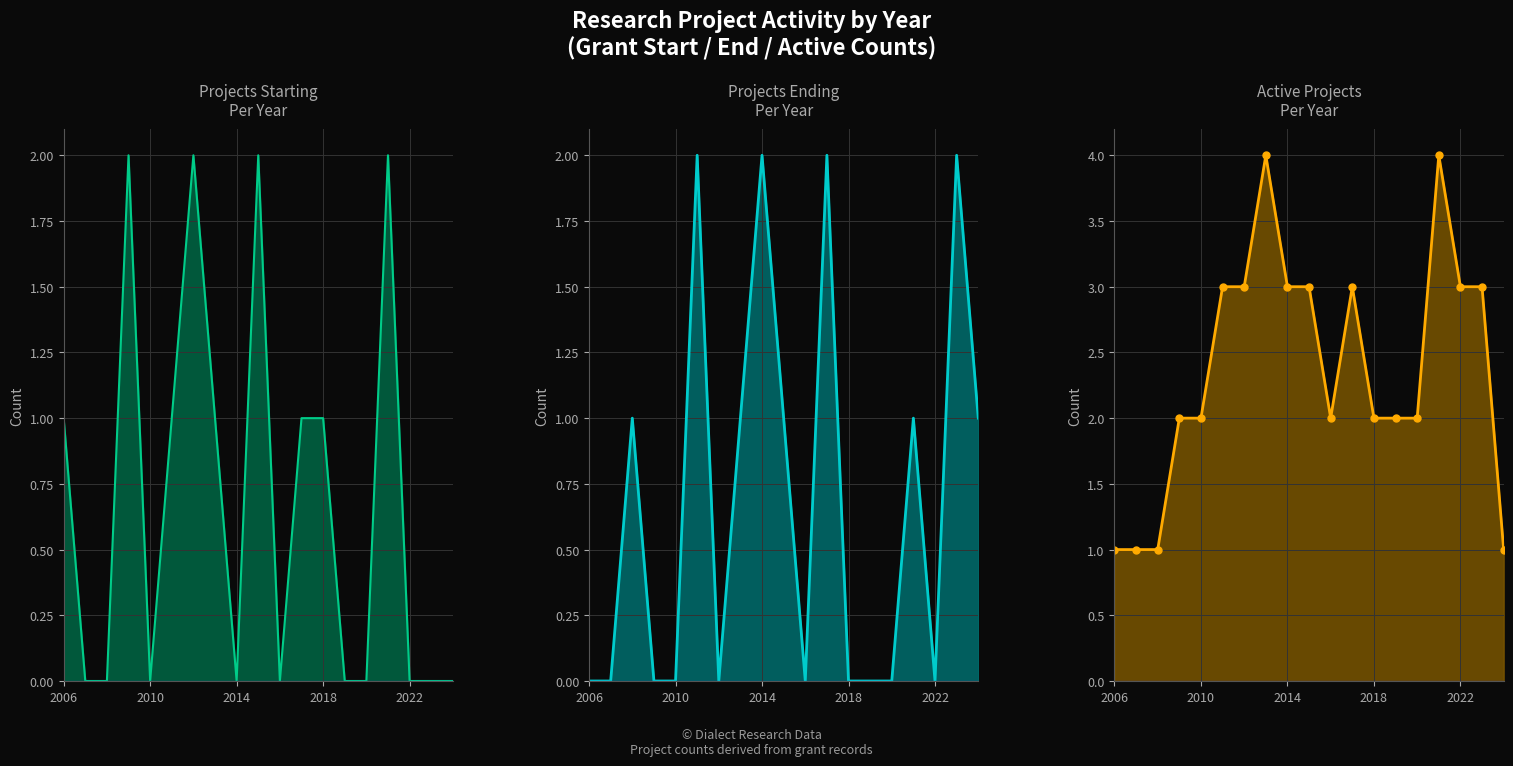

What is the sum of all Projects Ending values?

13